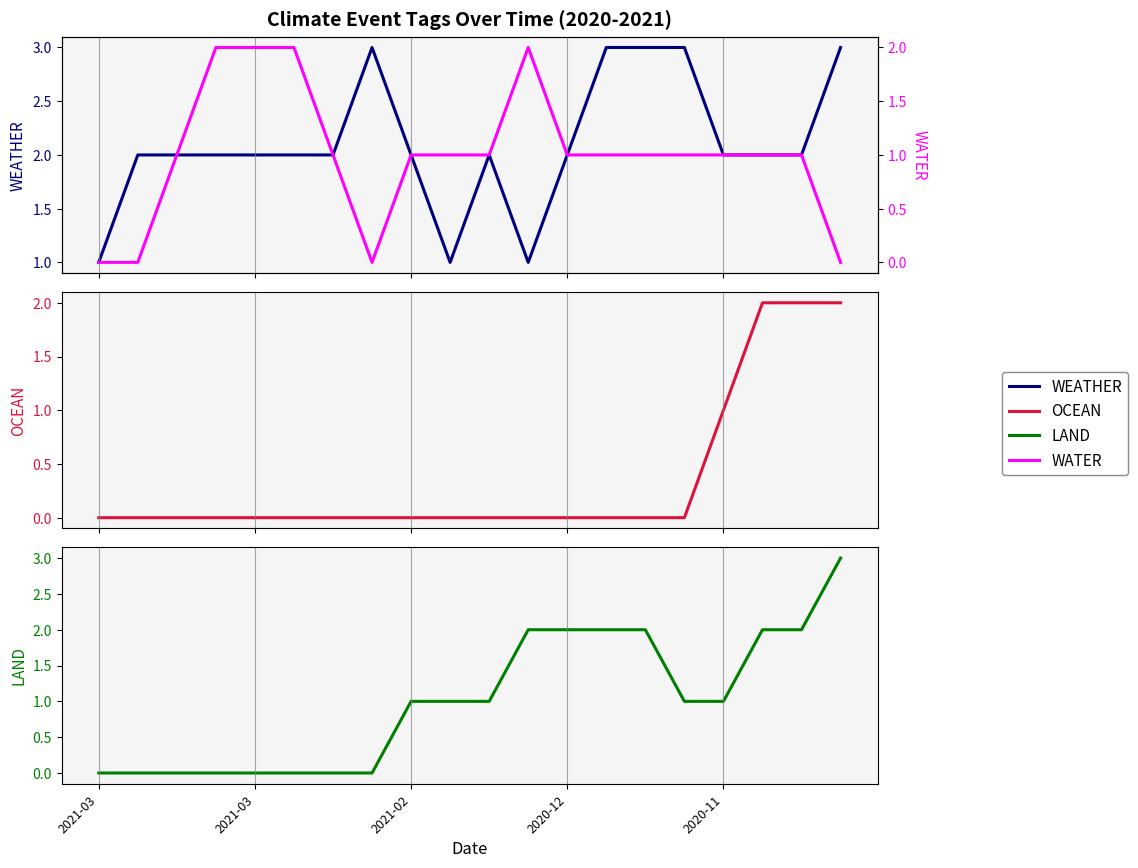

Reading right to left, transcribe all the data shown in this chart.

WEATHER: 3	2	2	2	3	3	3	2	1	2	1	2	3	2	2	2	2	2	2	1
OCEAN: 2	2	2	1	0	0	0	0	0	0	0	0	0	0	0	0	0	0	0	0
LAND: 3	2	2	1	1	2	2	2	2	1	1	1	0	0	0	0	0	0	0	0
WATER: 0	1	1	1	1	1	1	1	2	1	1	1	0	1	2	2	2	1	0	0